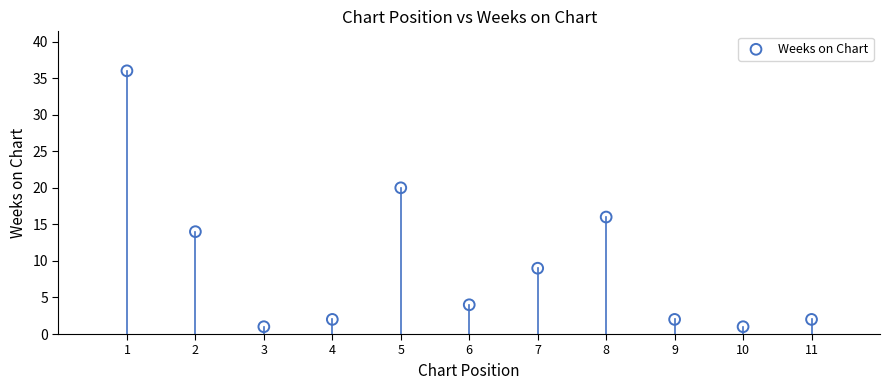

What is the range of X values (max minus min)?

10